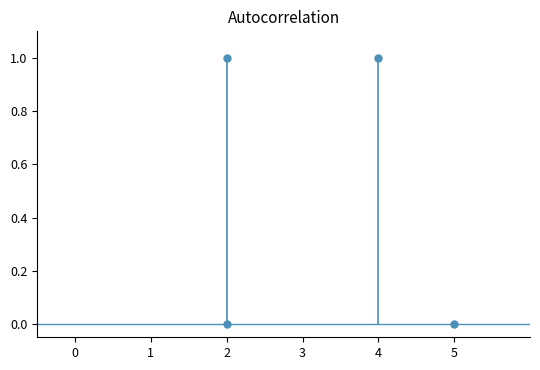

How many values are between 0 and 1?

4